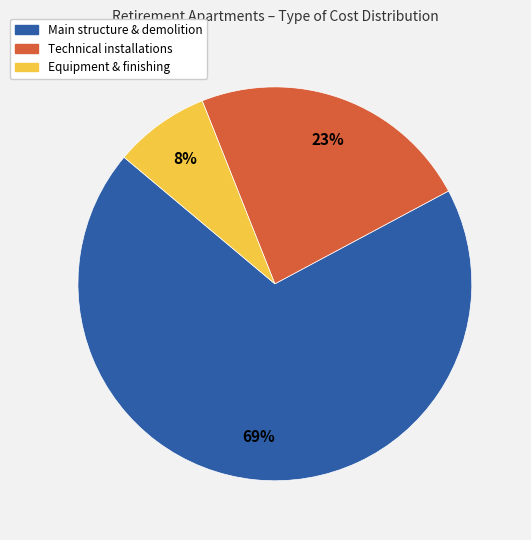

To the nearest percent, what portion does Equipment & finishing represent?

8%